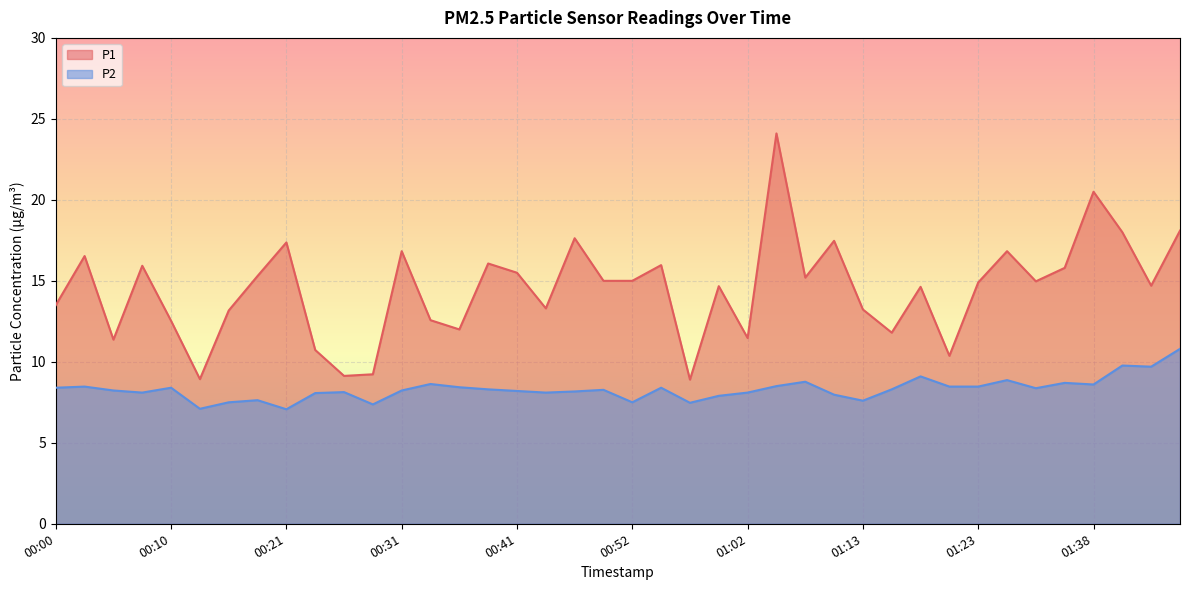

True or false: P2 and P1 cross at least once.

False